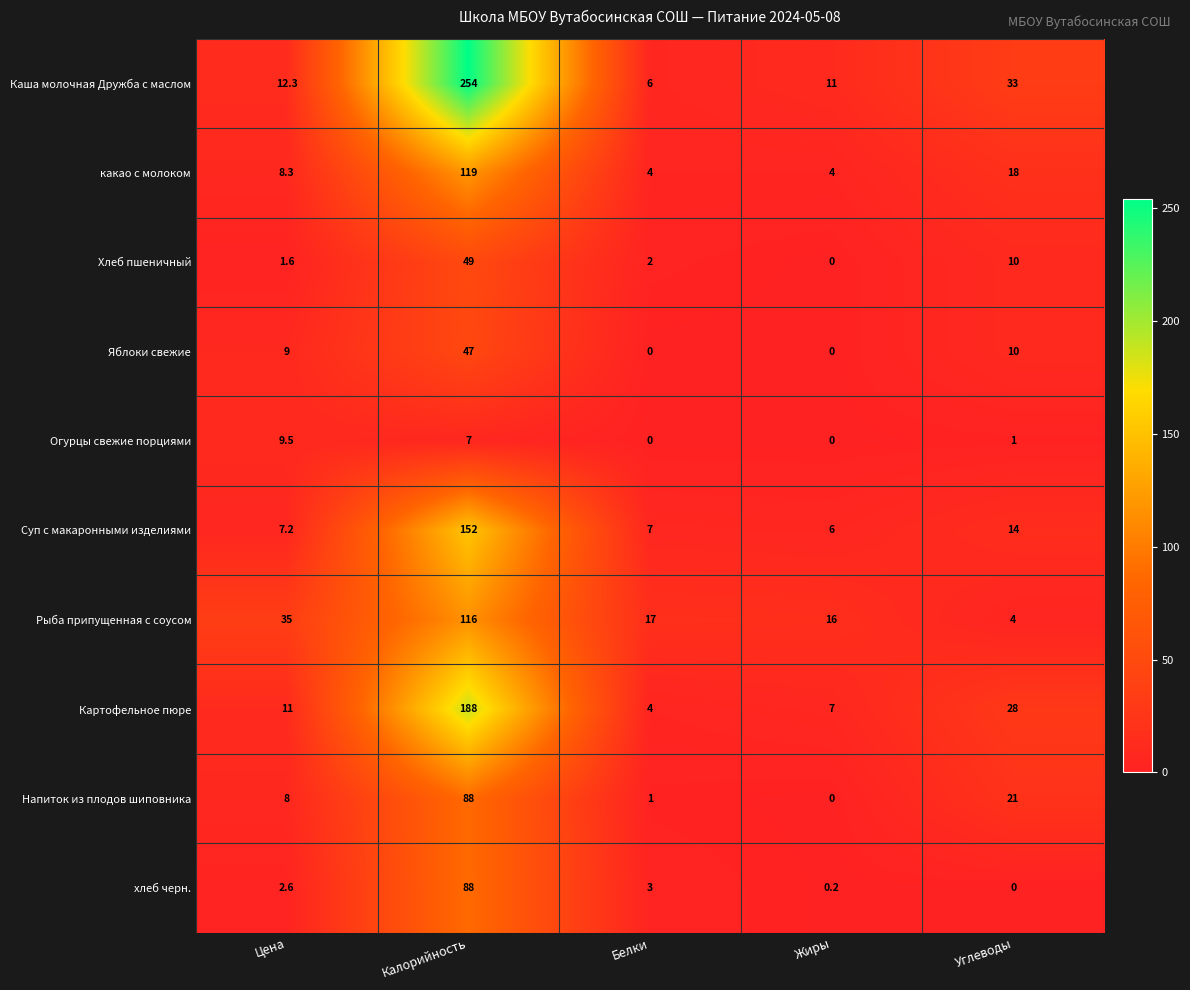

What is the sum of the Суп с макаронными изделиями values at Цена and Углеводы?

21.2